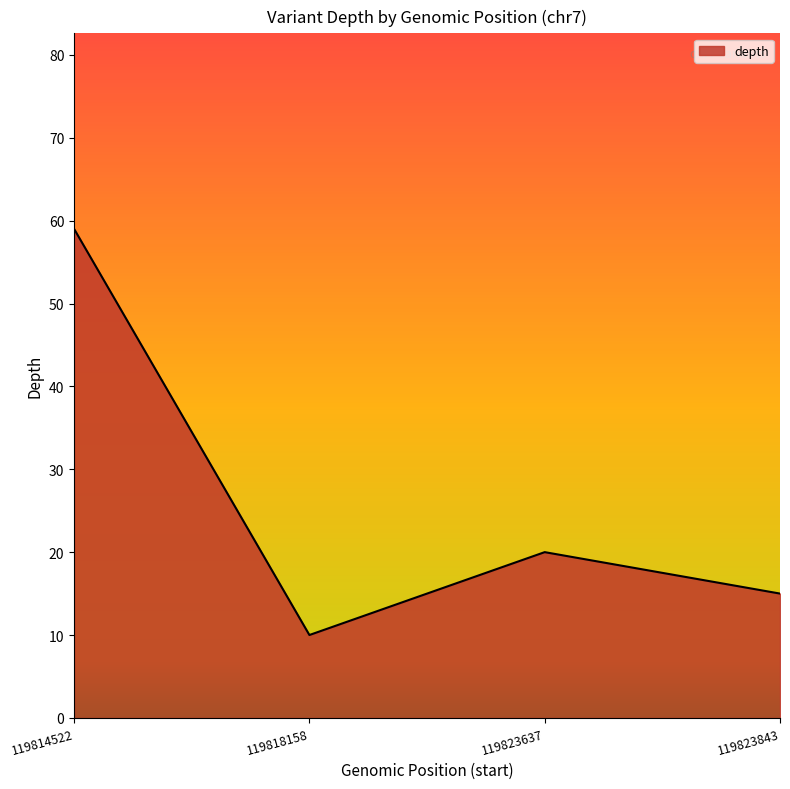

Rank the categories by value from highest to lowest.

119814522, 119823637, 119823843, 119818158